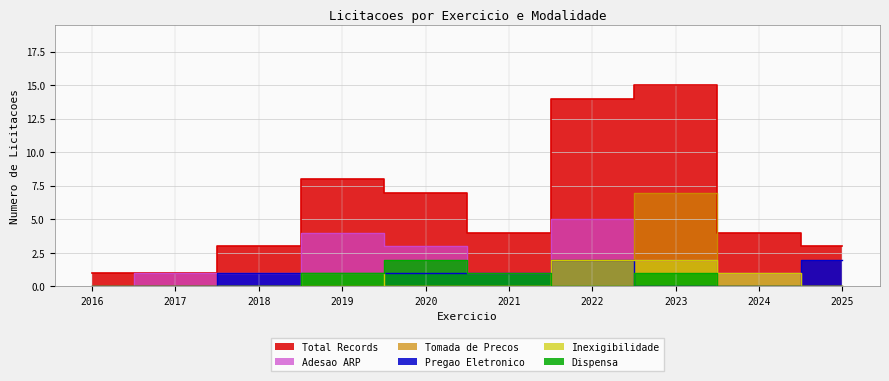

What are all the series names shown in the legend?

Total Records, Pregao Eletronico, Tomada de Precos, Adesao ARP, Inexigibilidade, Dispensa